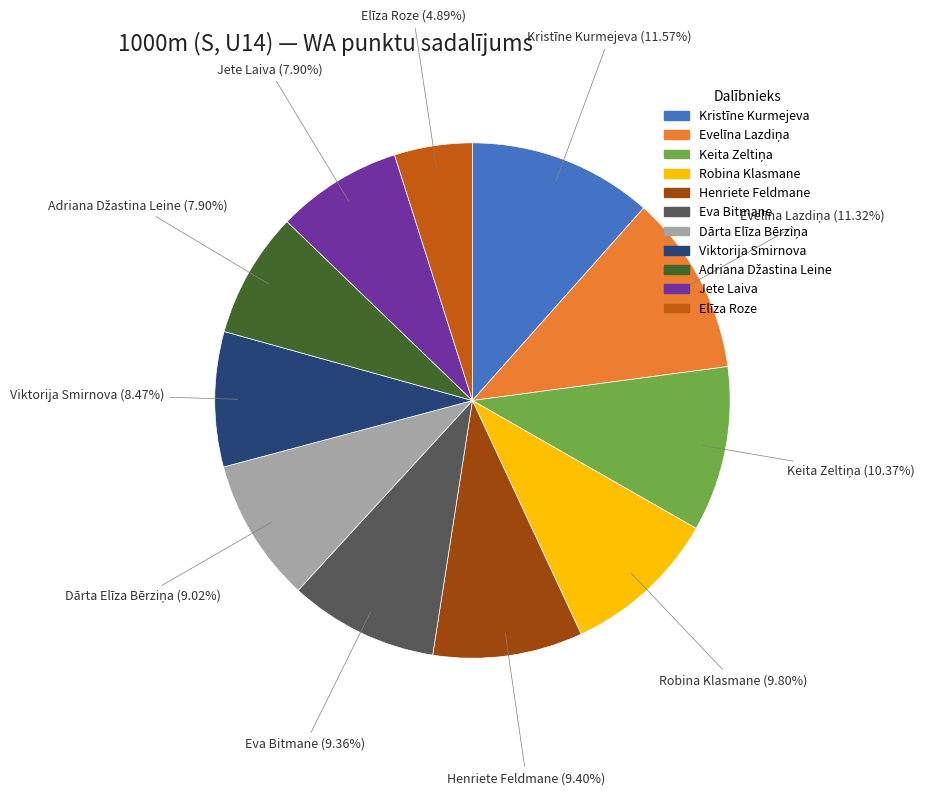

To the nearest percent, what is the average slice percentage?

9%